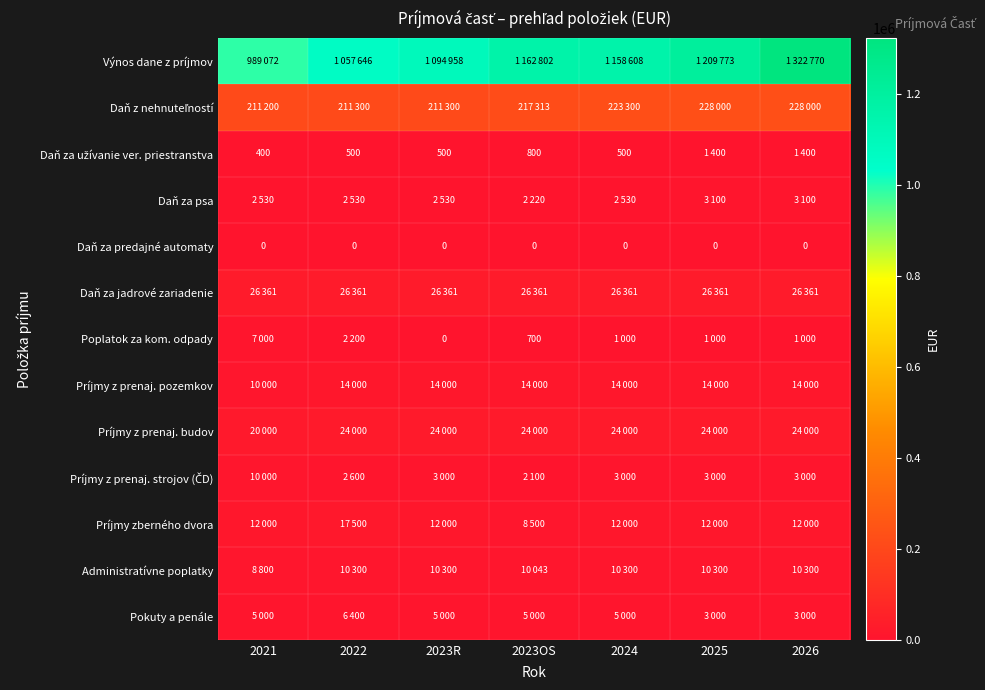

Which series has the widest spread of values?

Výnos dane z príjmov